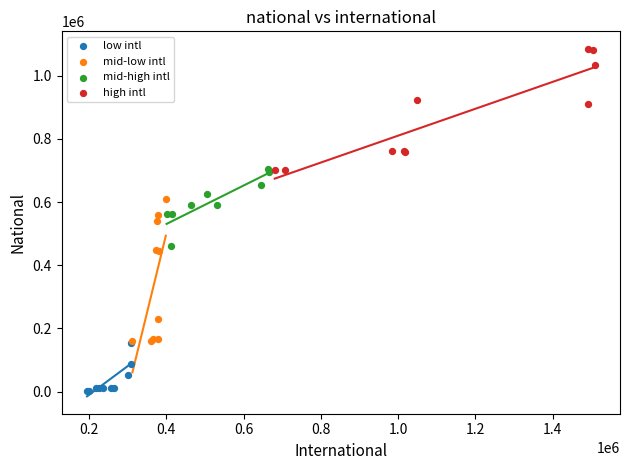

Which series reaches the maximum Y coordinate?

high intl